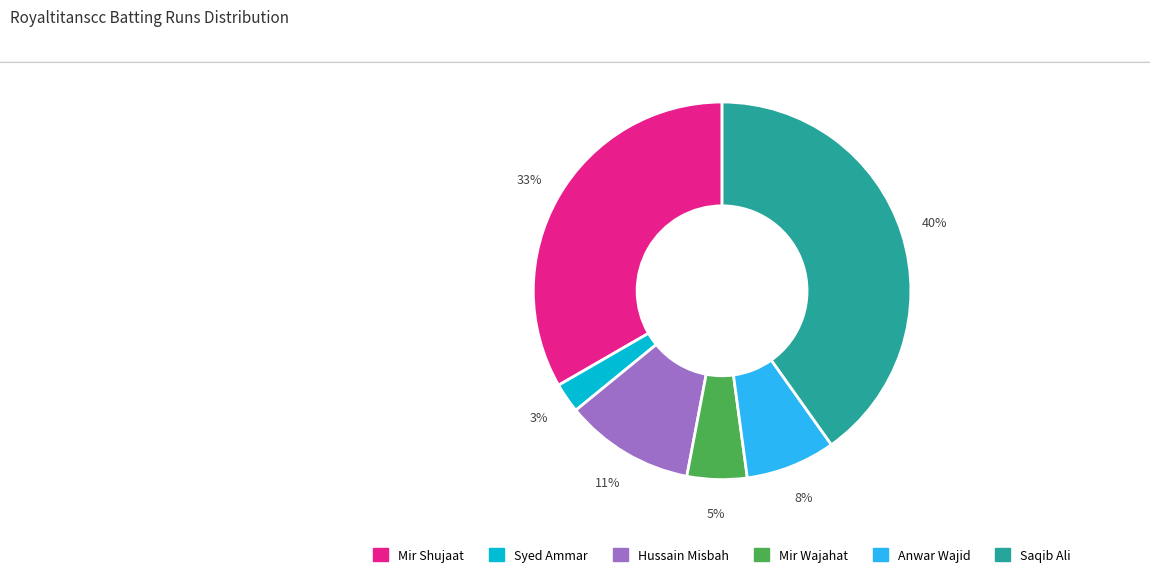

Rank the categories by value from highest to lowest.

Saqib Ali, Mir Shujaat, Hussain Misbah, Anwar Wajid, Mir Wajahat, Syed Ammar